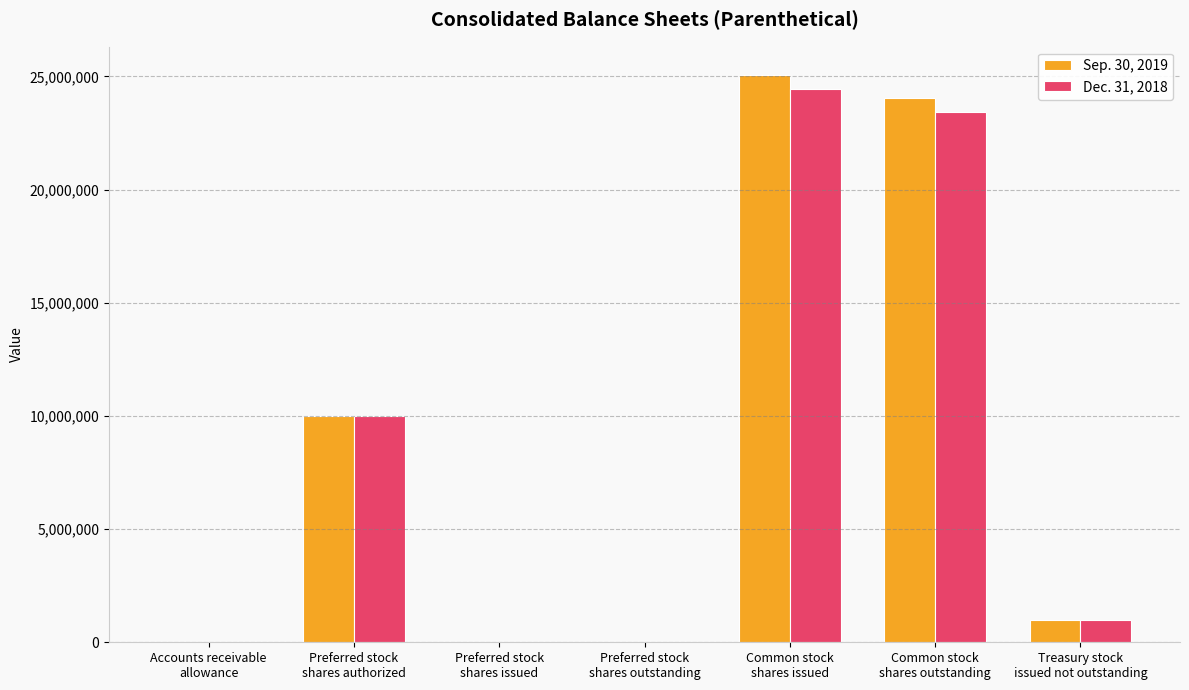

What is the spread (max minus min) of values at Accounts receivable
allowance?

136